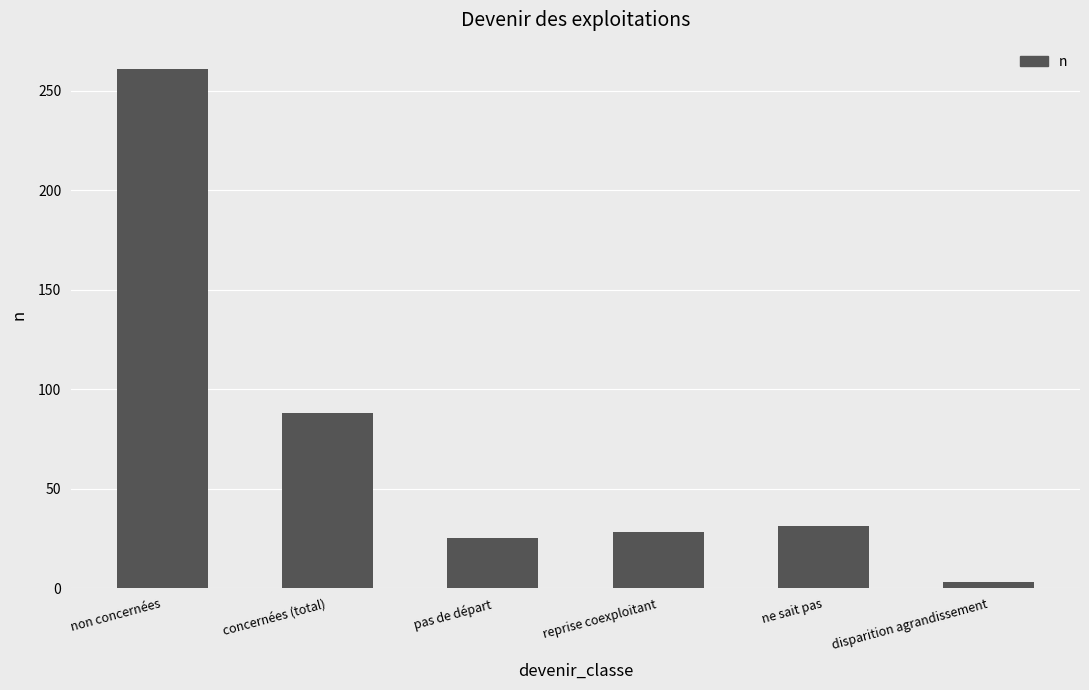

The value at concernées (total) is 88. True or false?

True